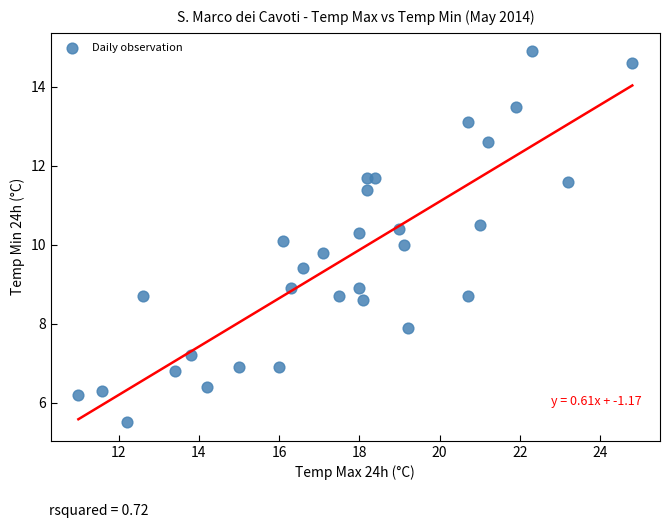

What is the range of X values (max minus min)?

13.8